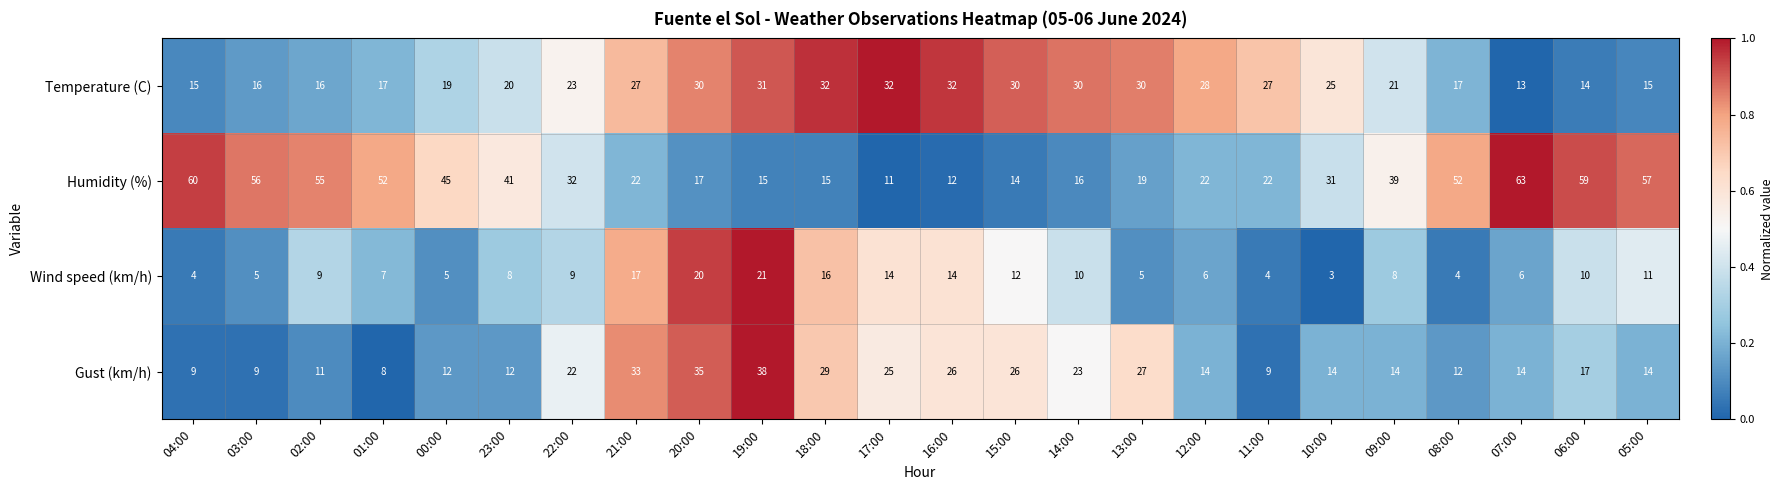

At which category is the sum across all series the highest?

19:00